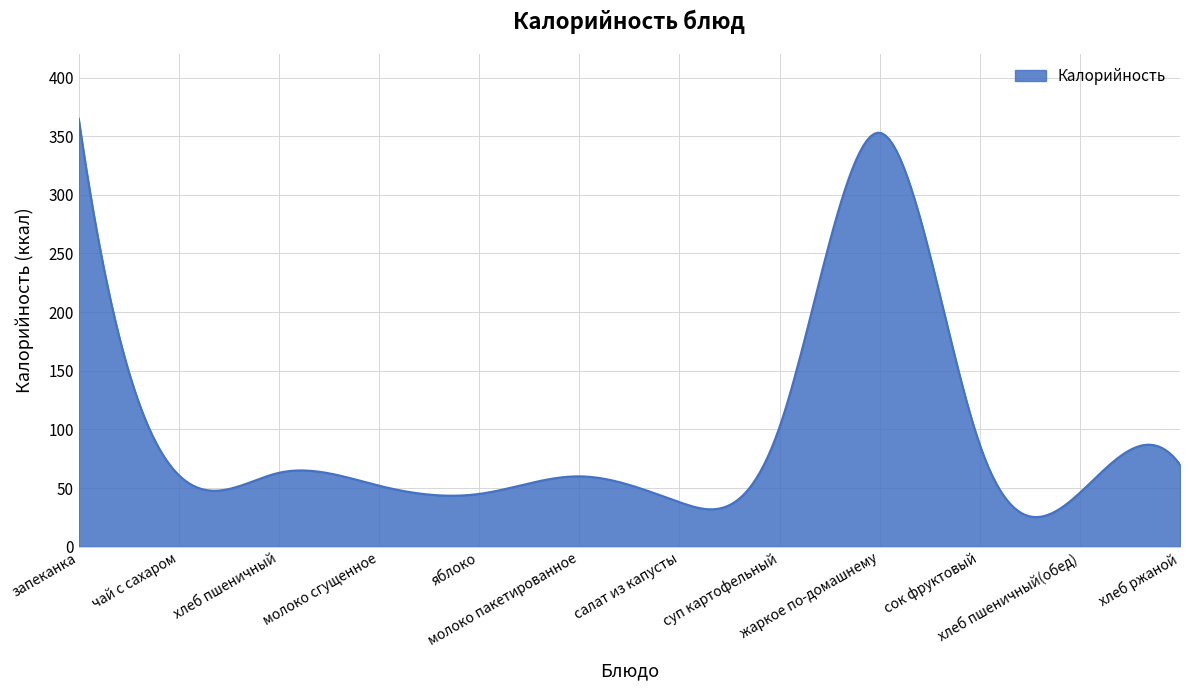

What is the difference between the maximum and minimum values?

339.8